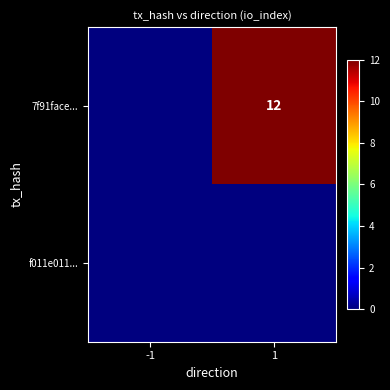

What is the maximum value shown in the chart?

12